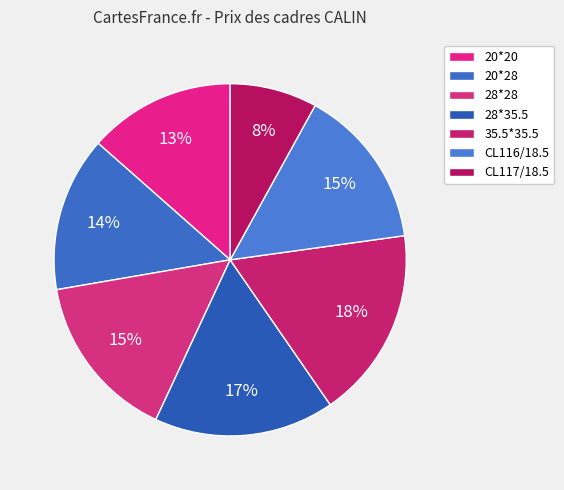

What is the ratio of the value at 28*35.5 to the value at 28*28?

1.1